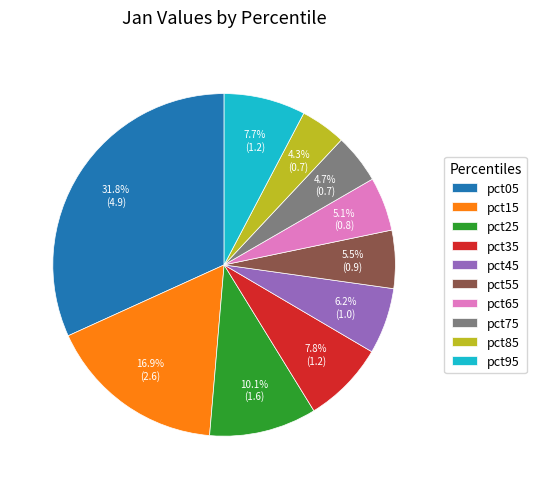

How many slices are in this pie chart?

10